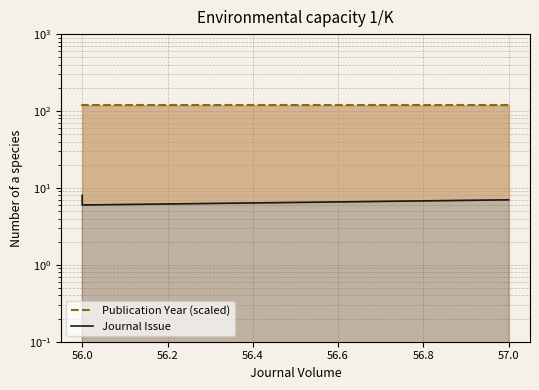

What is the average value of the Publication Year (scaled) series?

118